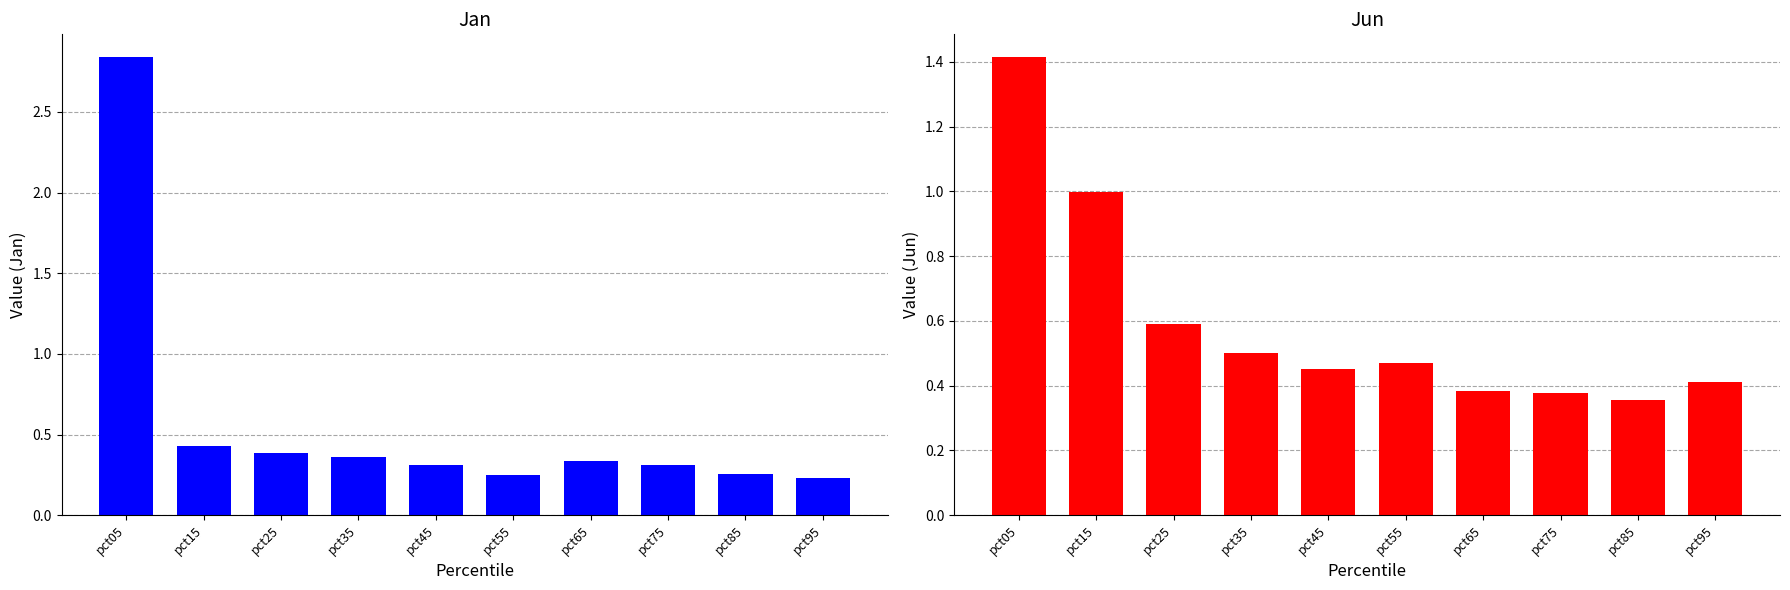

Which category has the highest value in the Jan series?

pct05